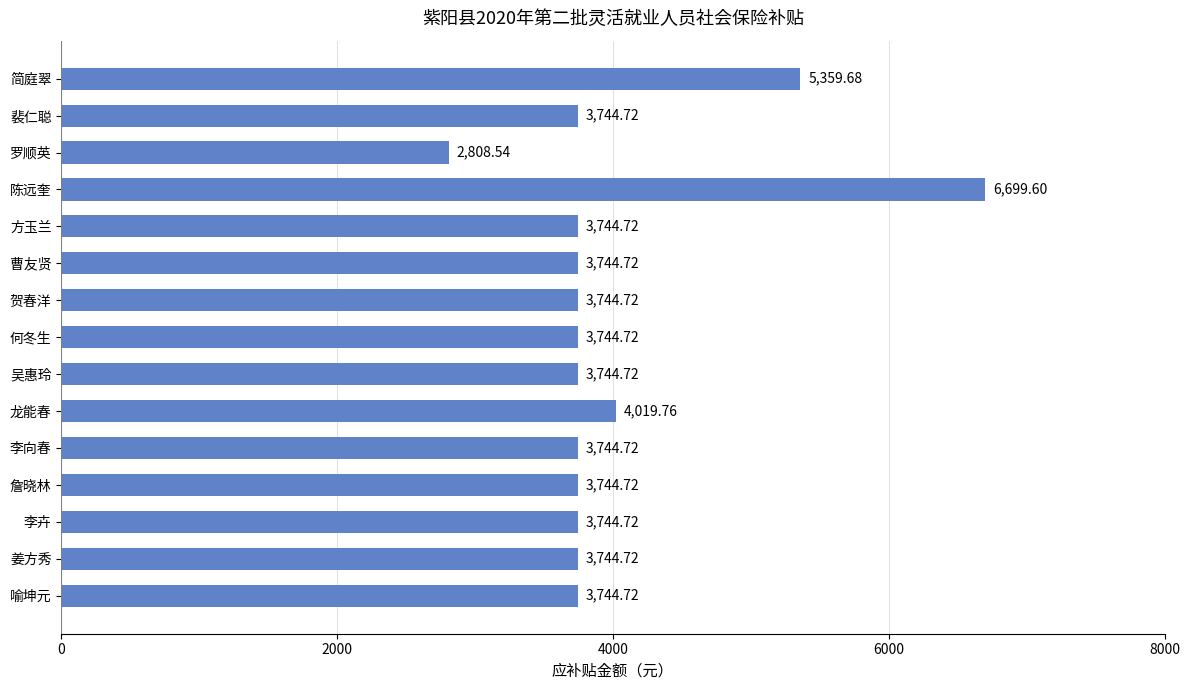

What is the sum of all values?

60079.5